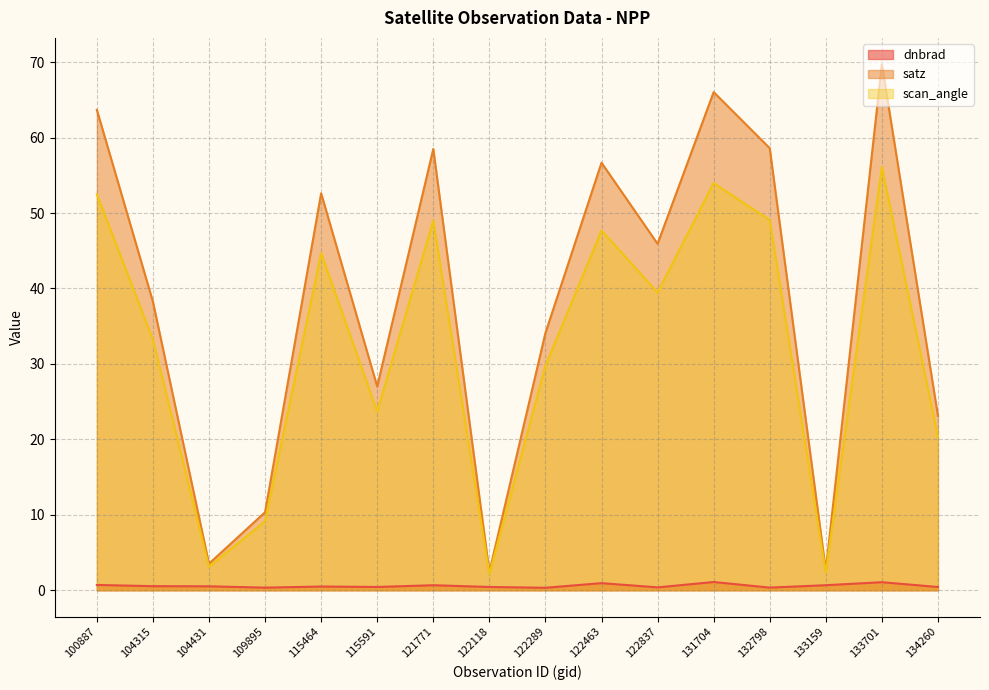

At which category does scan_angle reach its first local peak?

115464